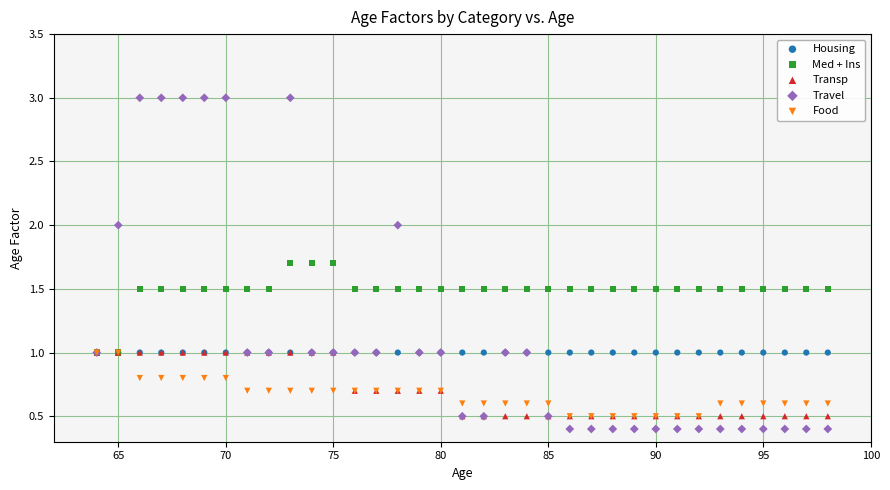

Which series contains the highest Y value?

Travel